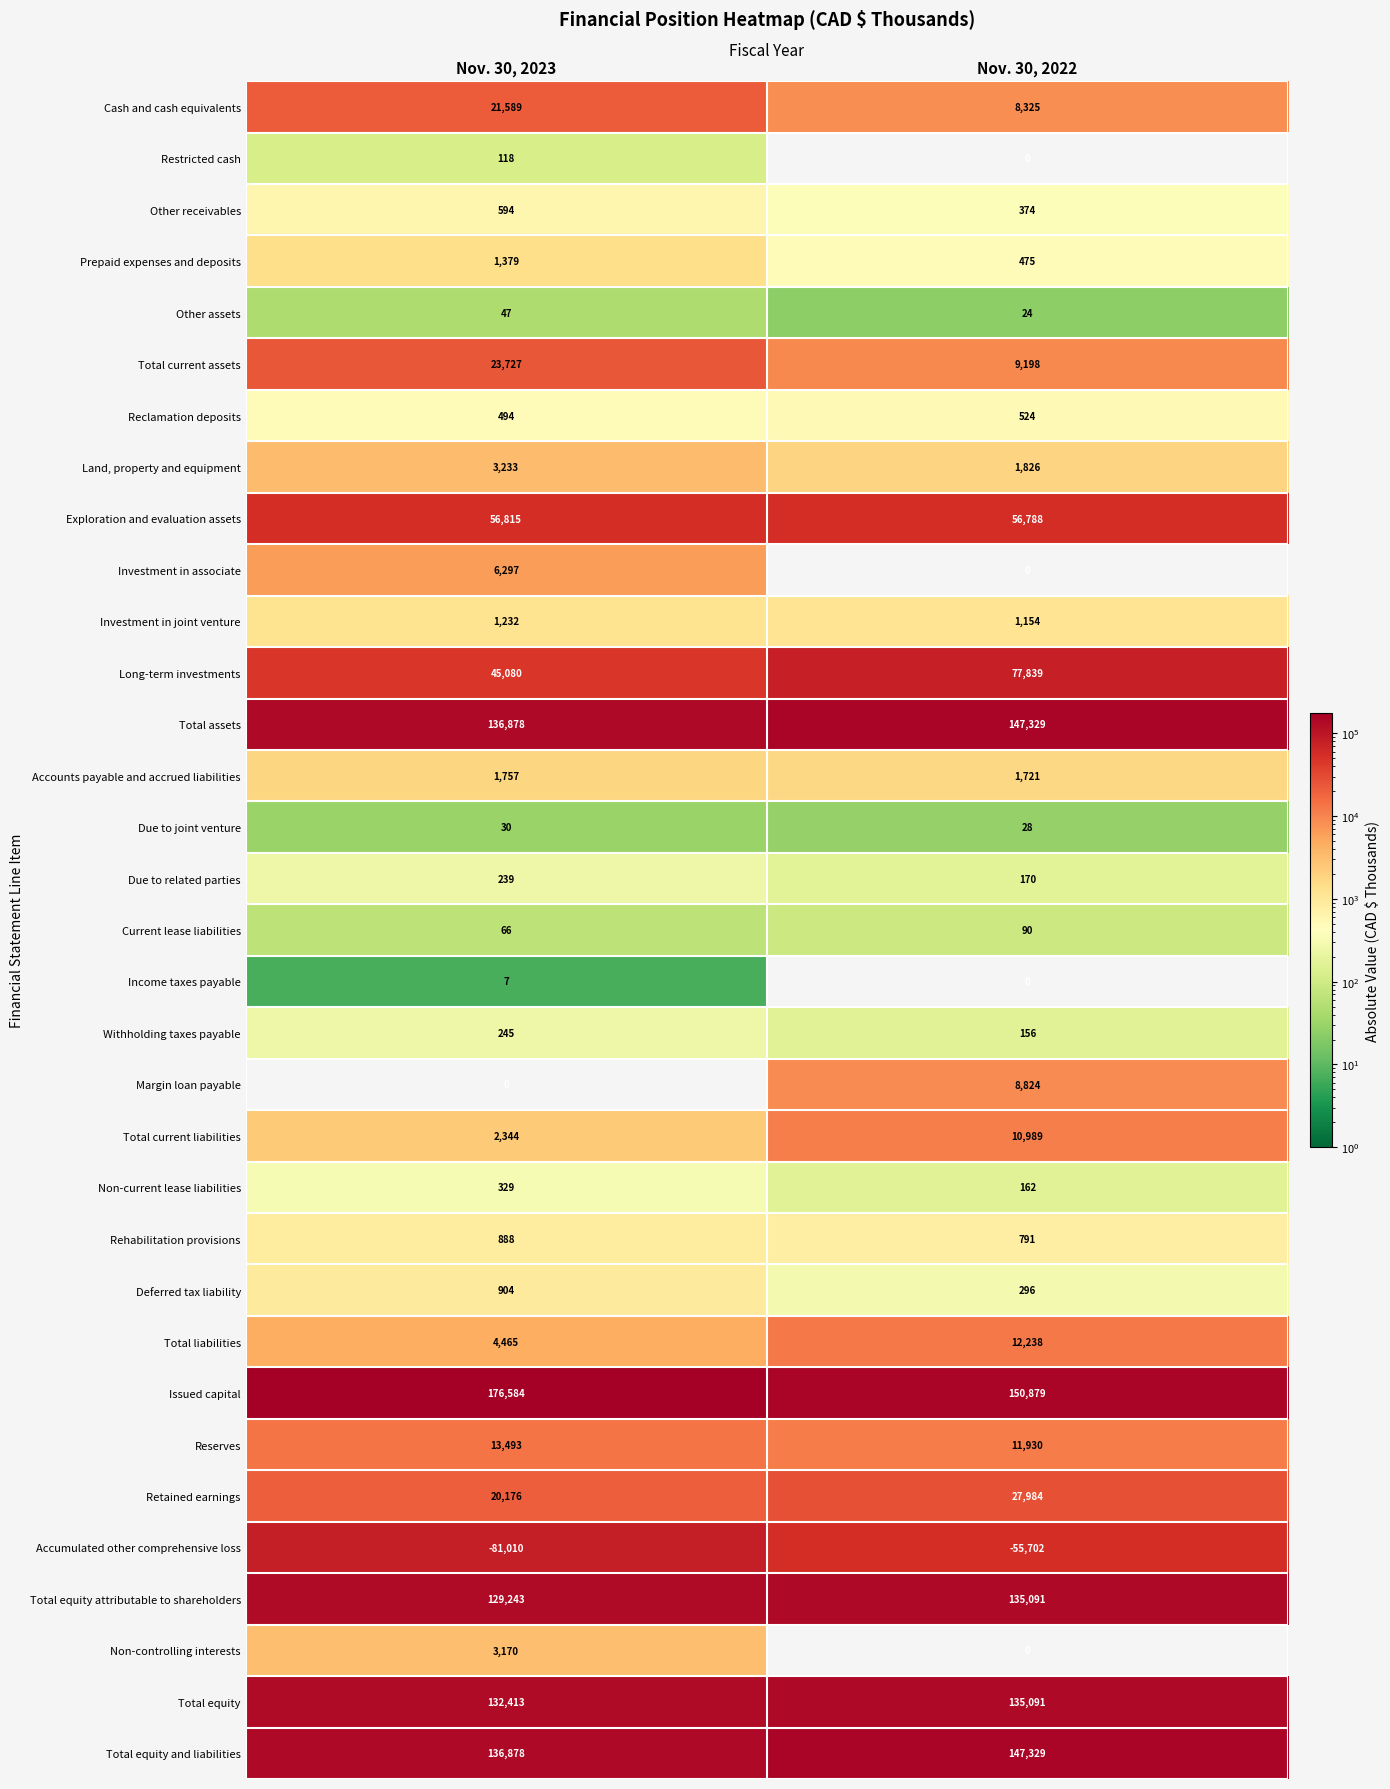

The Total current liabilities series shows 1542 at Nov. 30, 2023. True or false?

False